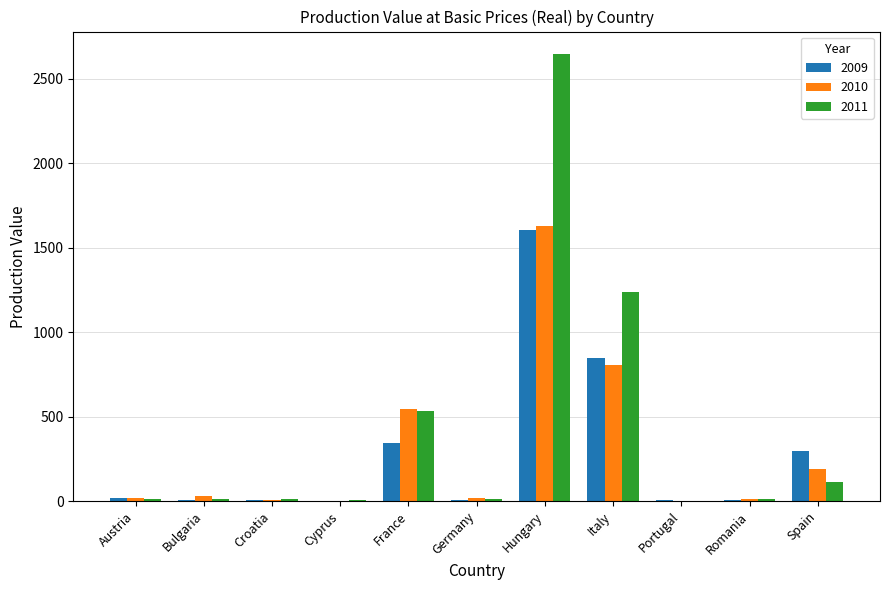

At which category is the sum across all series the highest?

Hungary